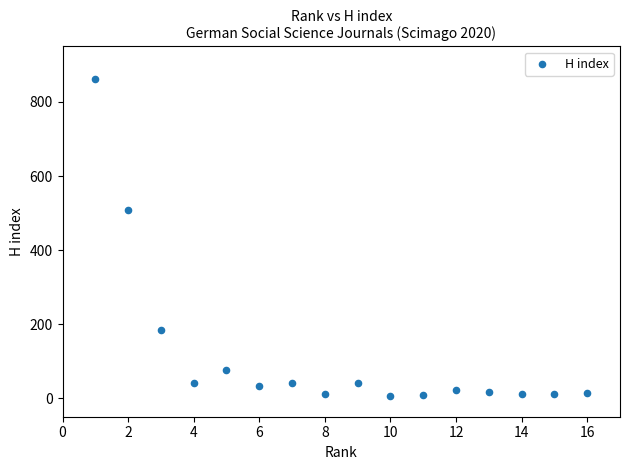

What Y value in the scatter plot is closest to 434?

509